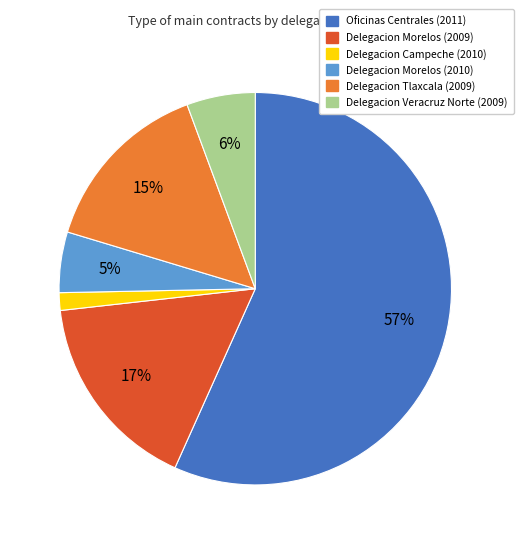

Which slice represents more than half of the pie?

Oficinas Centrales (2011)